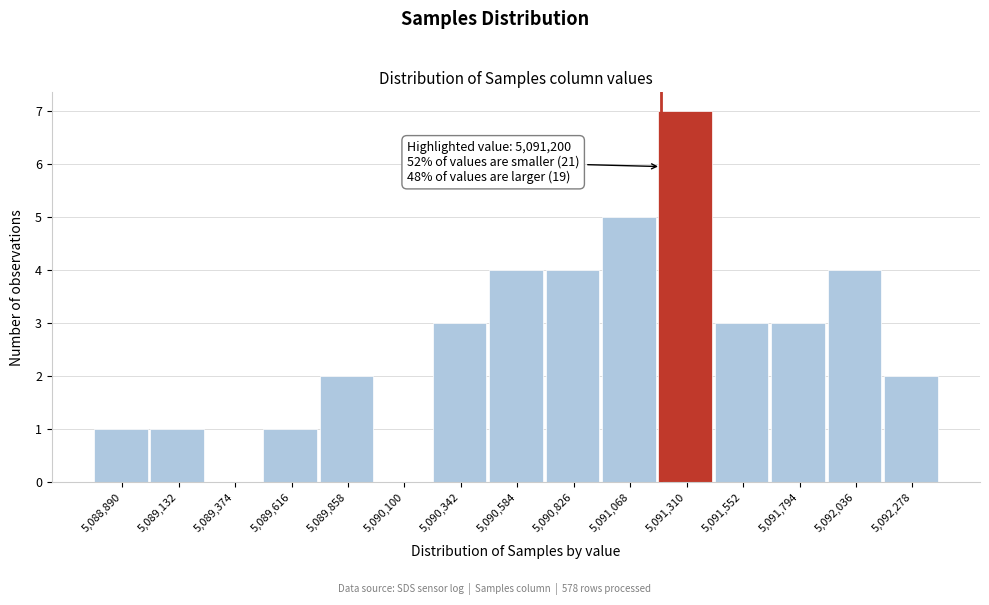

Over which range of the x-axis is the bar tallest?

5091200 to 5091450